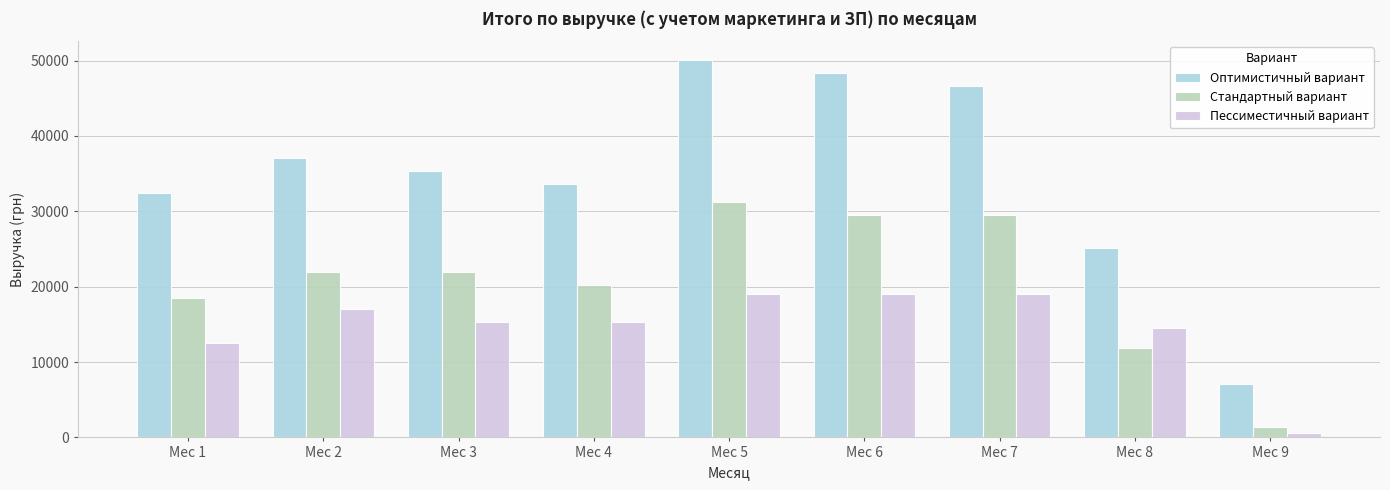

Is the value of Пессиместичный вариант at Мес 3 greater than the value of Стандартный вариант at Мес 9?

Yes